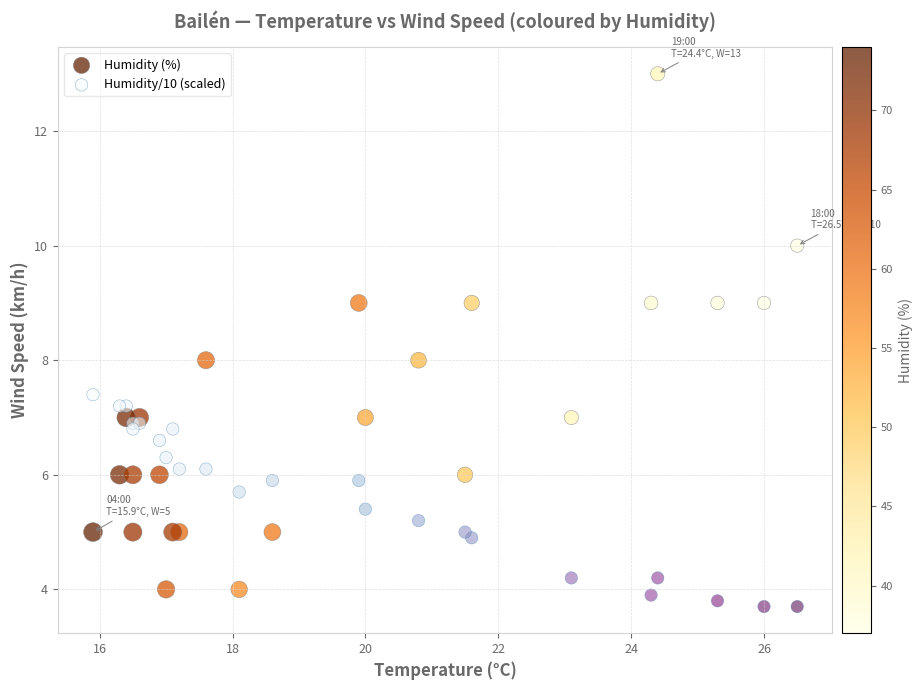

Which series contains the highest Y value?

Humidity (%)